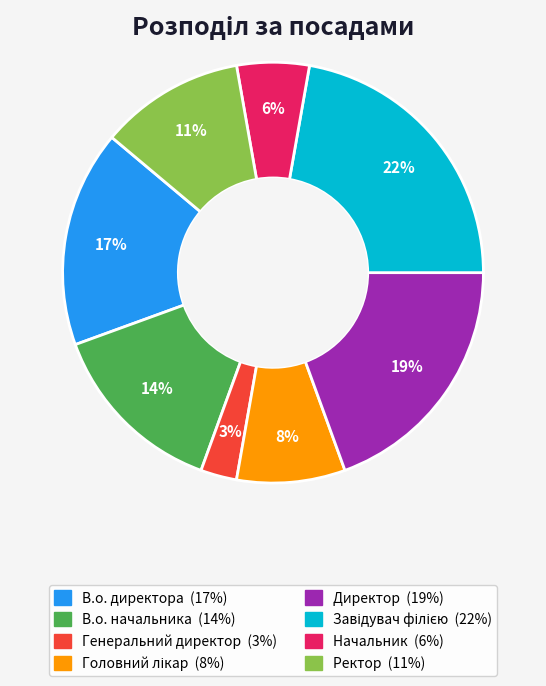

To the nearest percent, what portion does В.о. директора represent?

17%